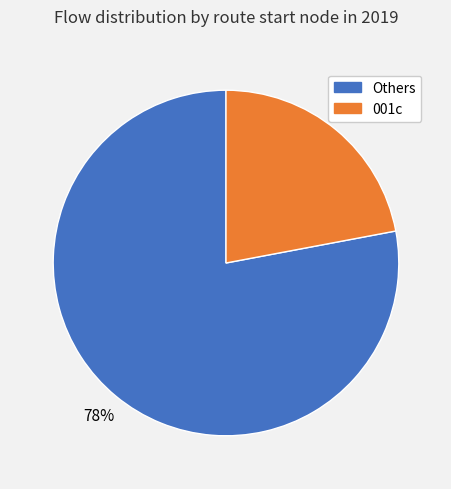

Is there a majority slice in this chart?

Yes